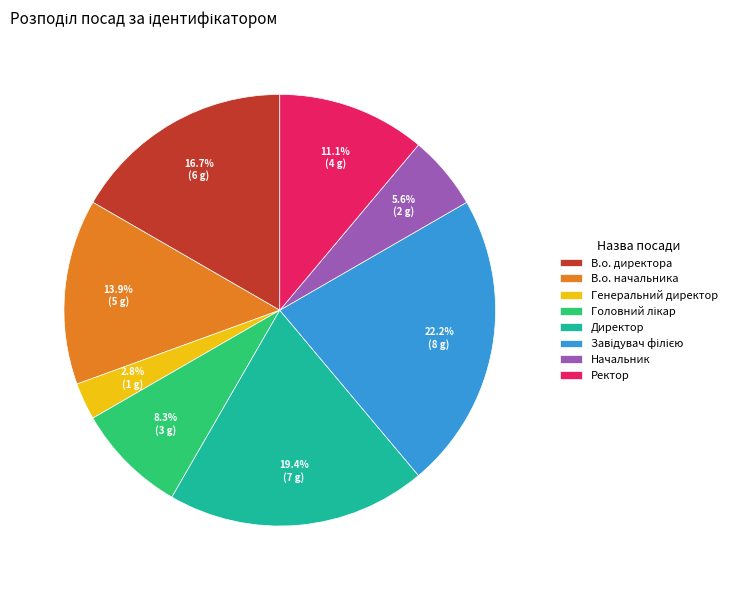

The В.о. директора slice represents 17% of the pie. True or false?

True